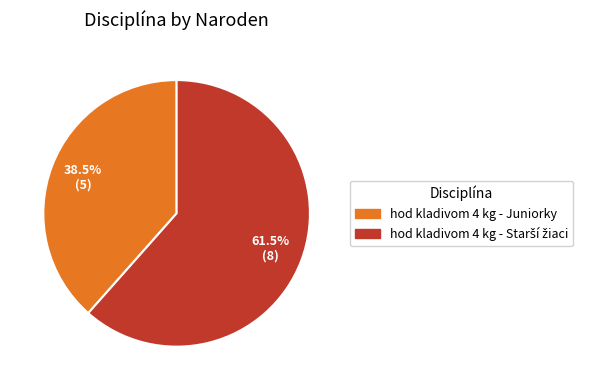

To the nearest percent, what is the difference between the largest and smallest slice percentages?

23%